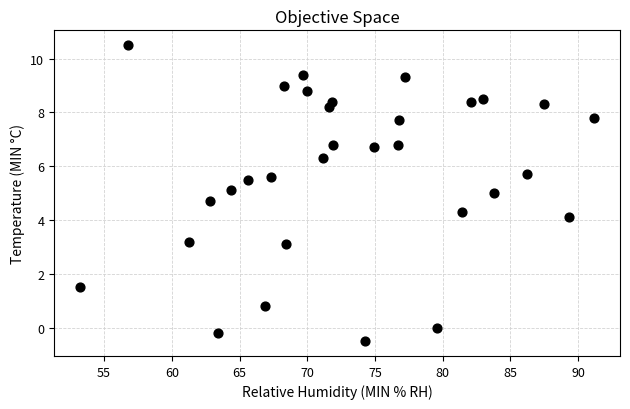

What is the range of Y values (max minus min)?

11.0